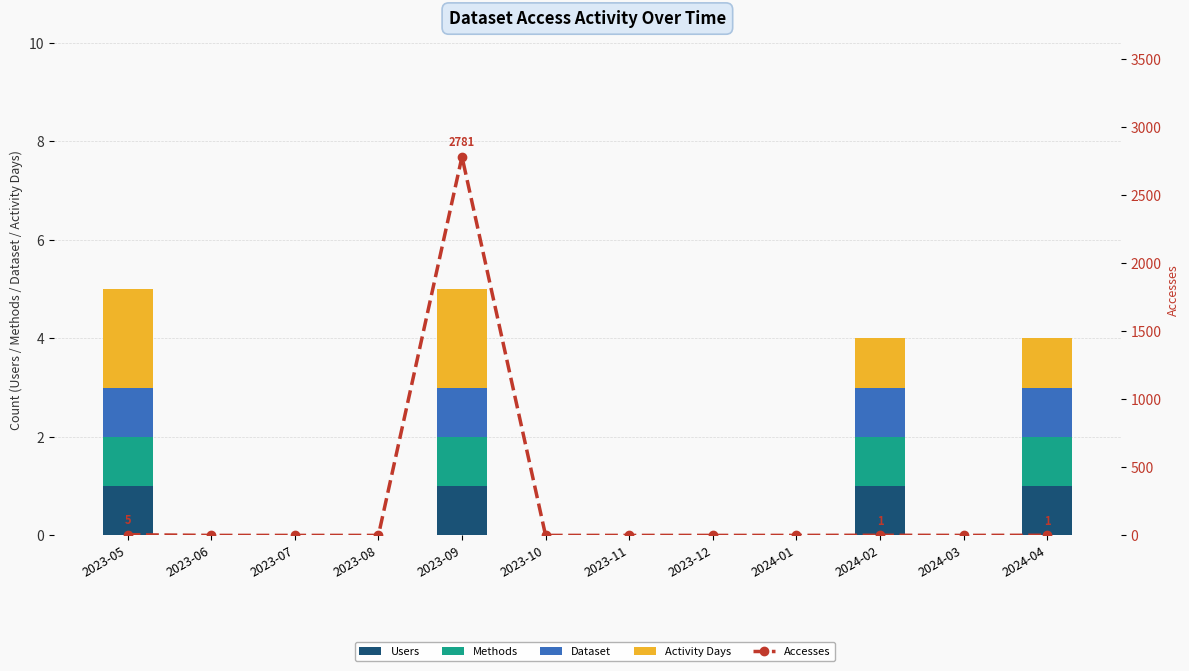

Does the chart contain any negative values?

No